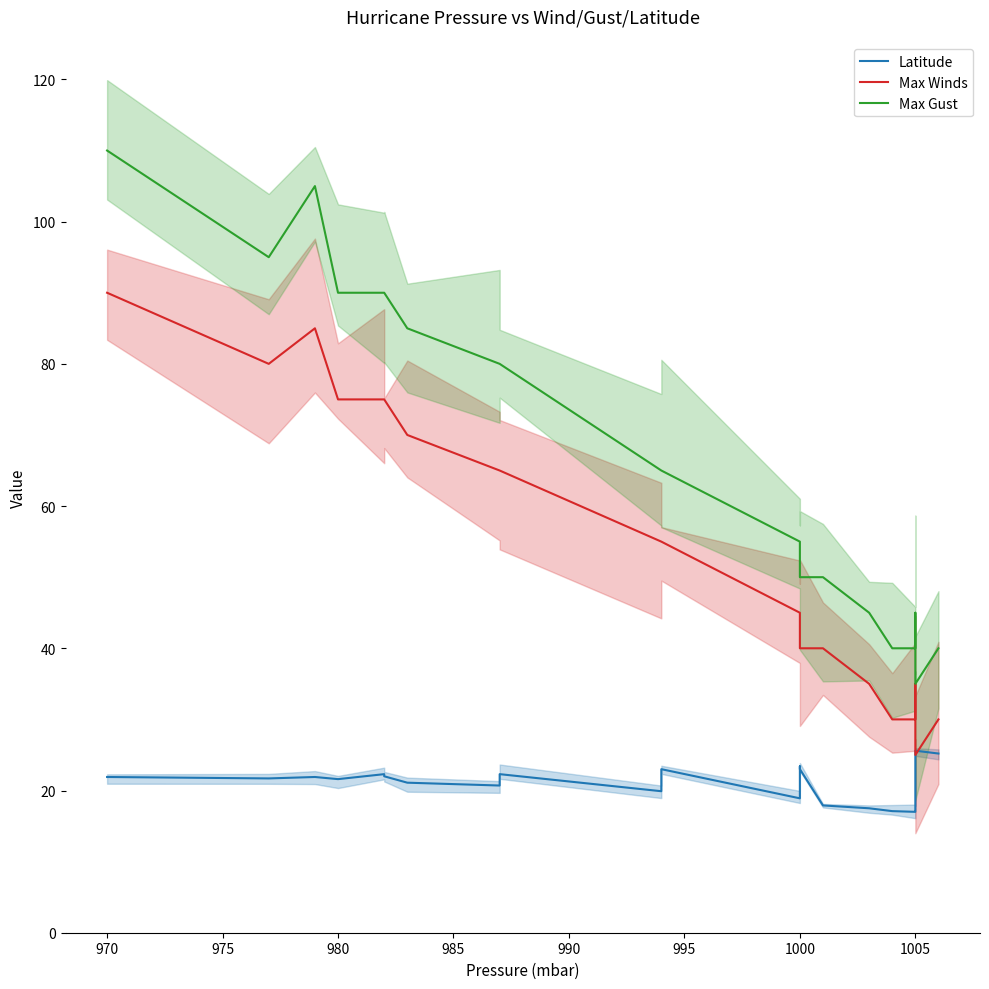

In Max Gust, how many points are lower than both neighbors (excluding endpoints)?

2